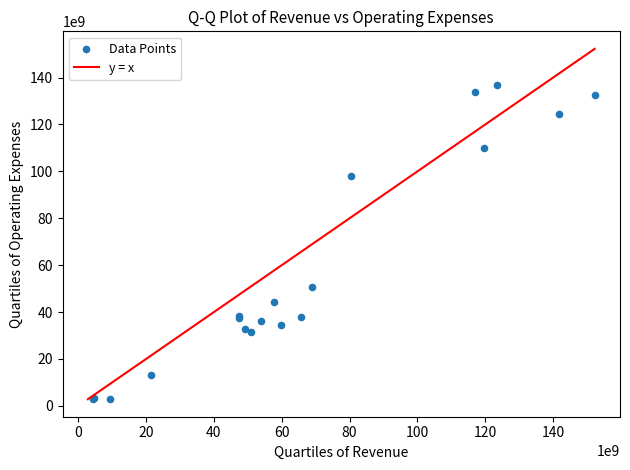

What Y value in the scatter plot is closest to 69819350000?

50590000000